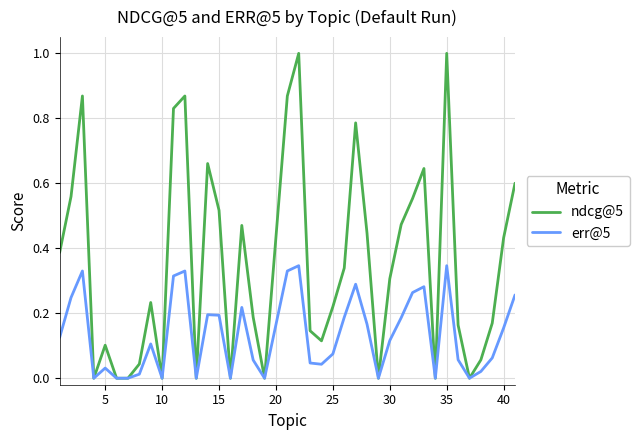

List the series in order of their overall mean, highest first.

ndcg@5, err@5